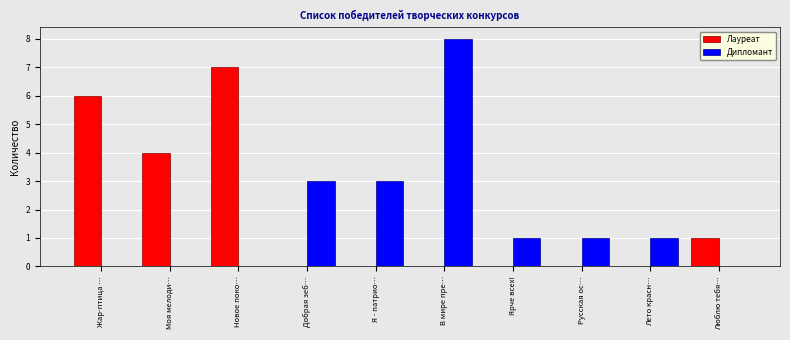

Which category has the highest value in the Лауреат series?

Новое поко…